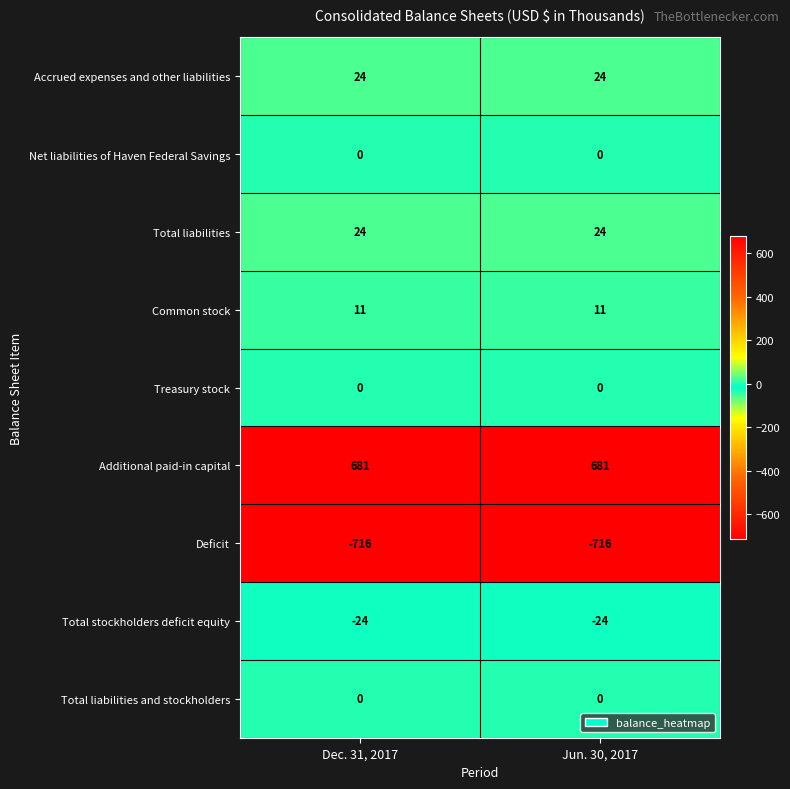

Reading left to right, transcribe all the data shown in this chart.

Accrued expenses and other liabilities: Dec. 31, 2017=24	Jun. 30, 2017=24
Net liabilities of Haven Federal Savings: Dec. 31, 2017=0	Jun. 30, 2017=0
Total liabilities: Dec. 31, 2017=24	Jun. 30, 2017=24
Common stock: Dec. 31, 2017=11	Jun. 30, 2017=11
Treasury stock: Dec. 31, 2017=0	Jun. 30, 2017=0
Additional paid-in capital: Dec. 31, 2017=681	Jun. 30, 2017=681
Deficit: Dec. 31, 2017=-716	Jun. 30, 2017=-716
Total stockholders deficit equity: Dec. 31, 2017=-24	Jun. 30, 2017=-24
Total liabilities and stockholders: Dec. 31, 2017=0	Jun. 30, 2017=0